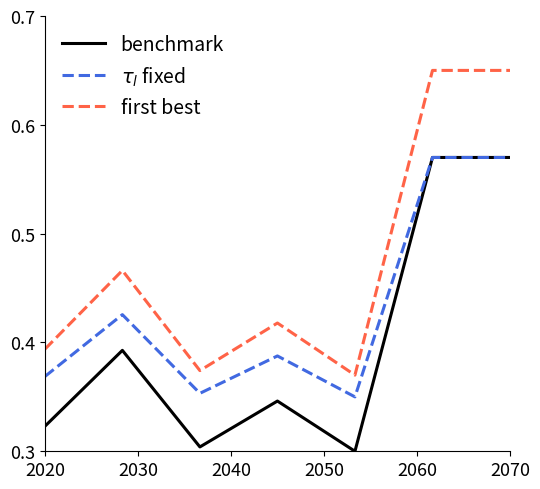

Which series has the largest total across all categories?

first best